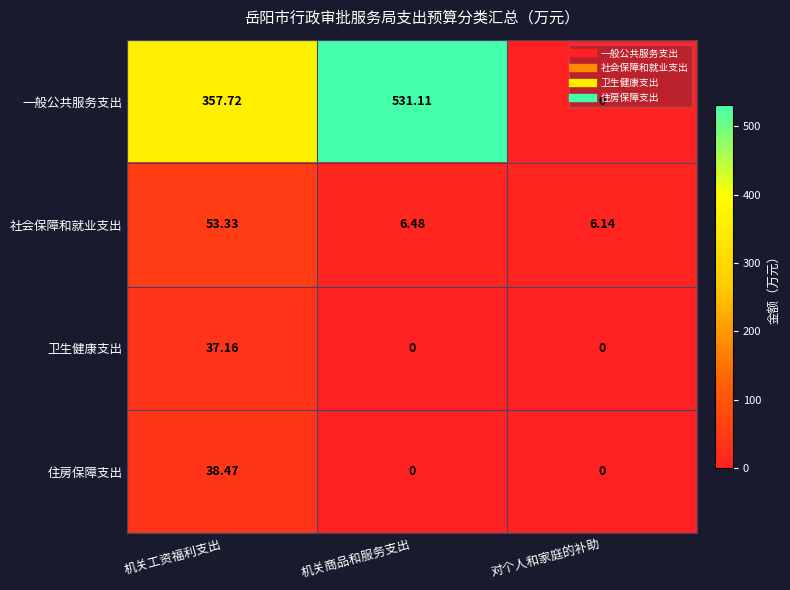

At which category is the sum across all series the highest?

机关商品和服务支出